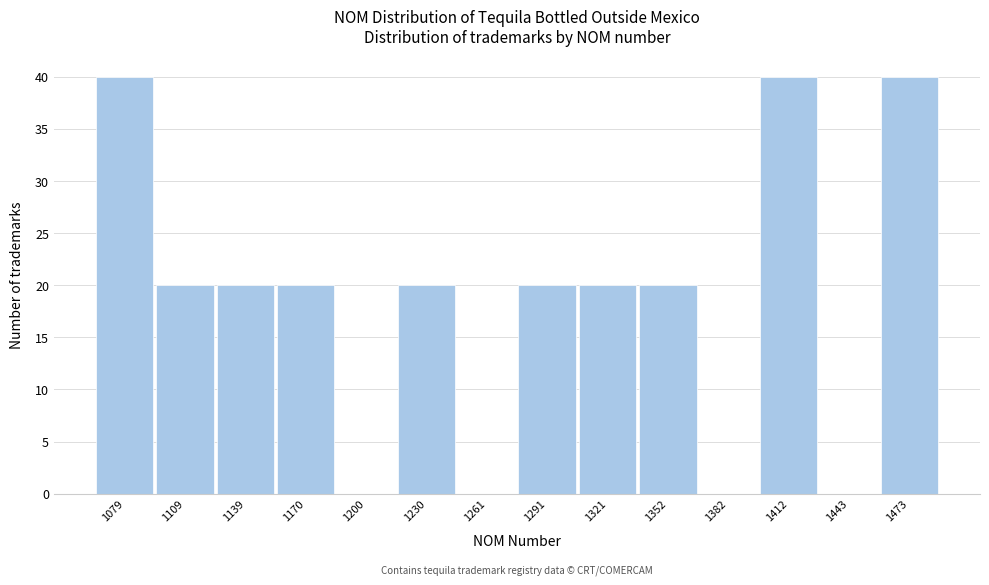

Reading left to right, transcribe all the data shown in this chart.

1079=40	1109=20	1139=20	1170=20	1200=0	1230=20	1261=0	1291=20	1321=20	1352=20	1382=0	1412=40	1443=0	1473=40